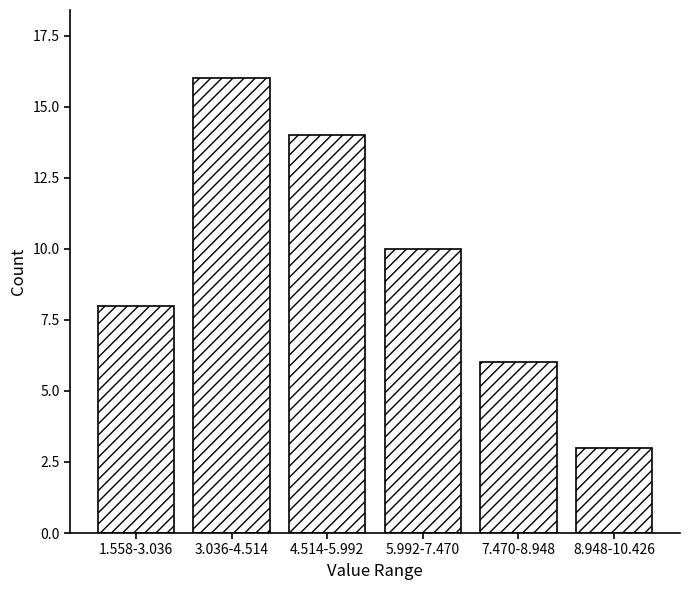

Reading left to right, what are all the values shown in this chart?

8	16	14	10	6	3